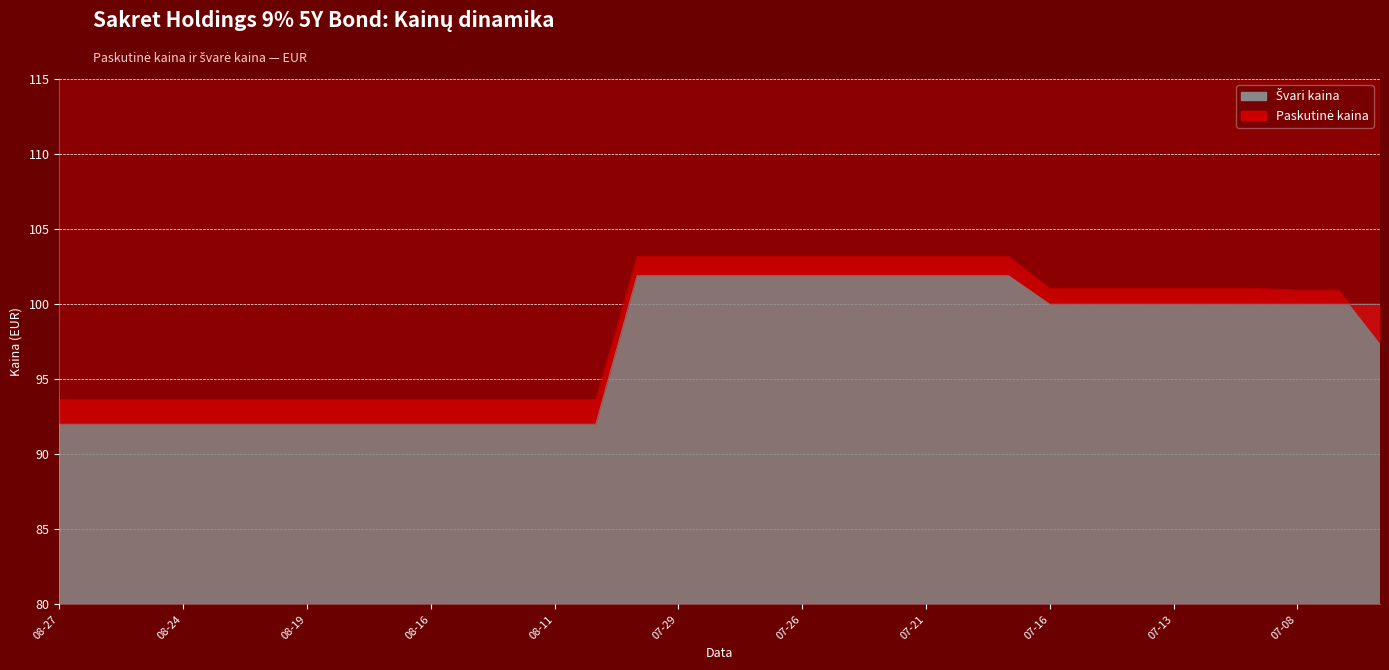

What are all the series names shown in the legend?

Paskutinė kaina, Švari kaina